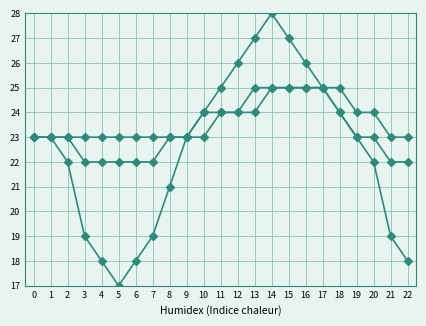

Is this an area chart (filled region under the line)?

No